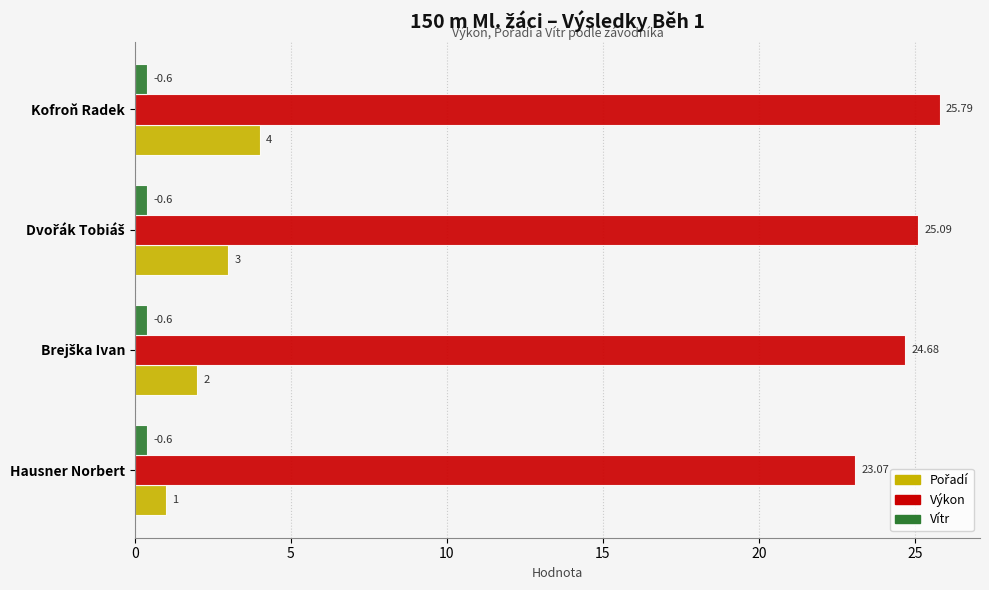

At which category does the chart reach its peak across all series?

Kofroň Radek